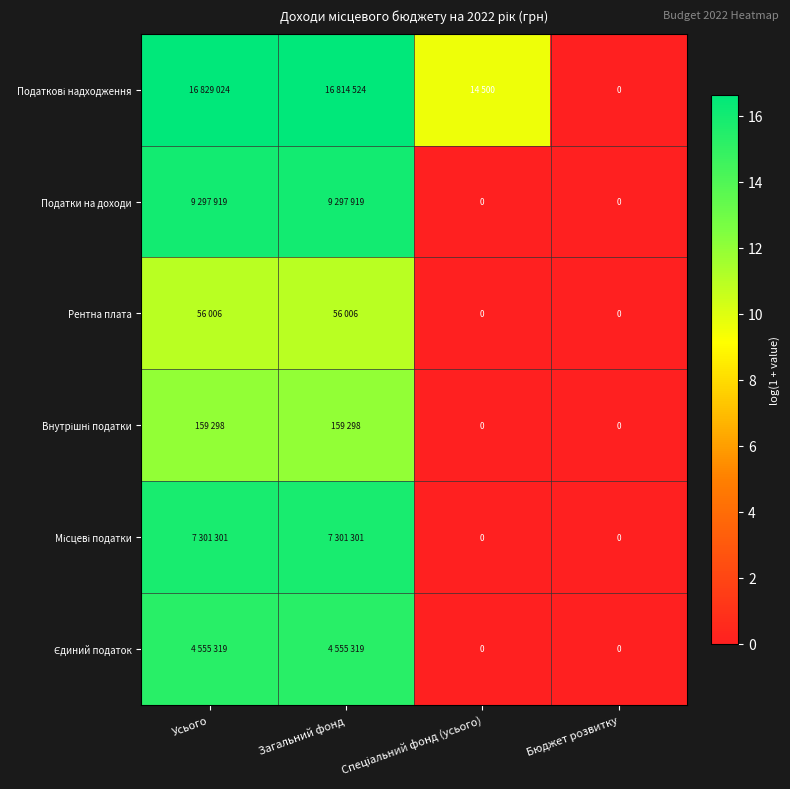

At which category is the sum across all series the highest?

Усього